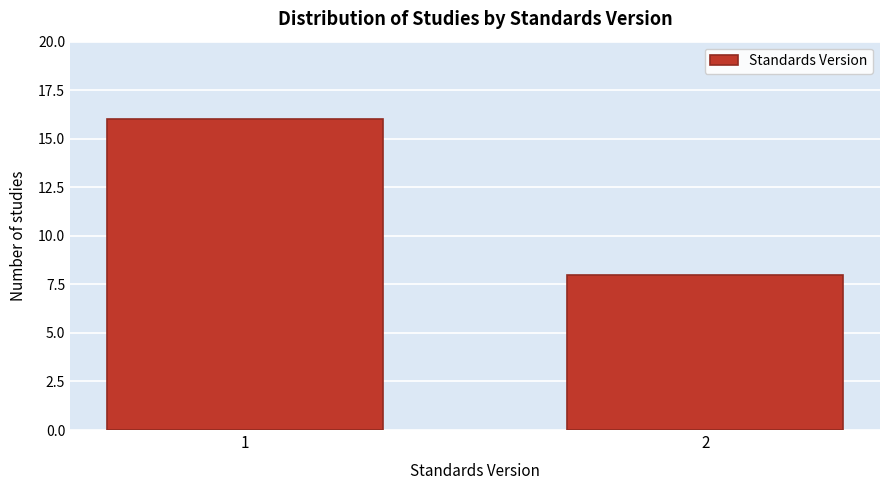

Reading left to right, list all the values displayed in this chart.

1=16	2=8